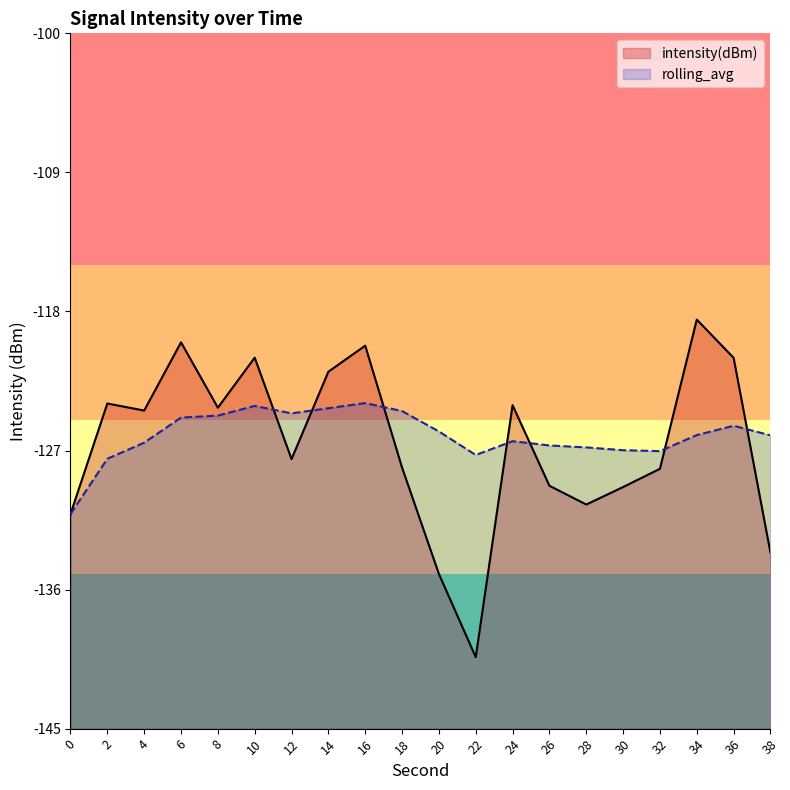

Is it true that intensity(dBm) equals -128.2 at 32?

True